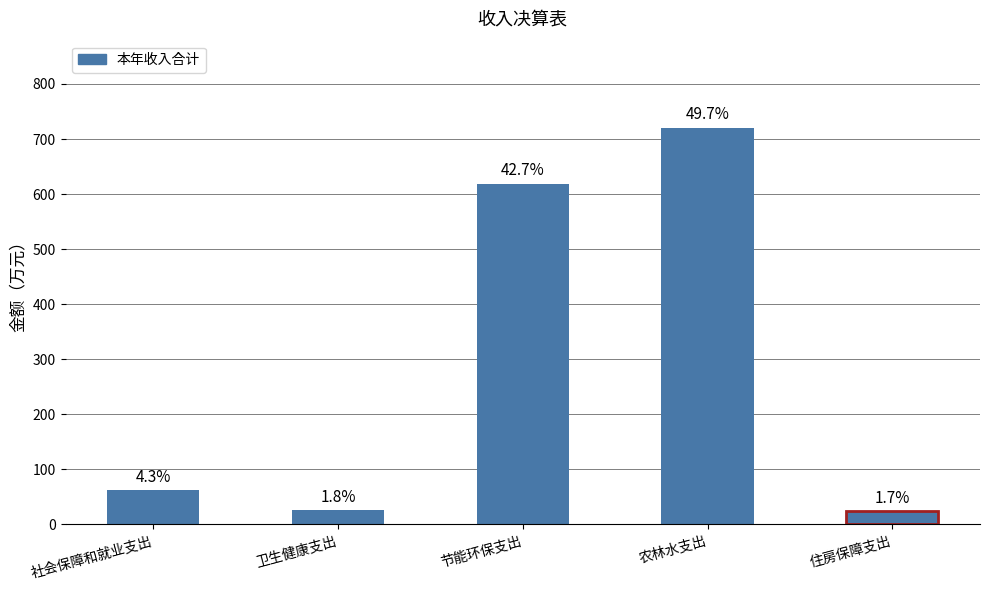

Are the bars horizontal?

No